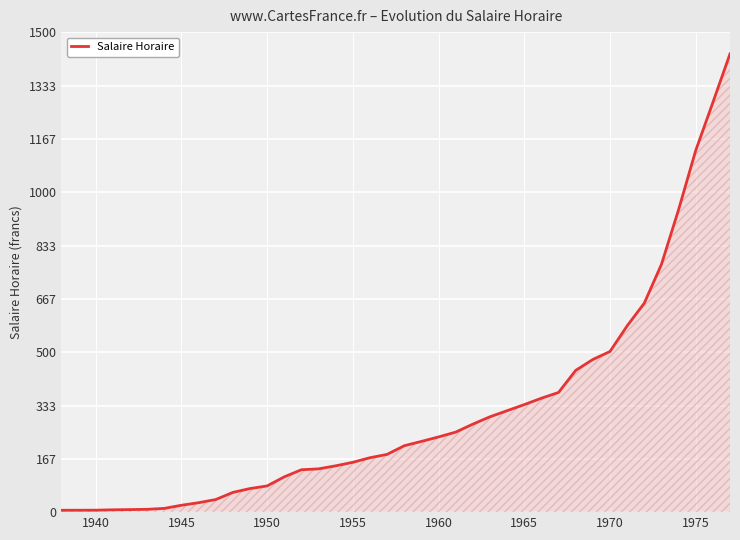

What is the difference between the maximum and minimum values?

1426.1